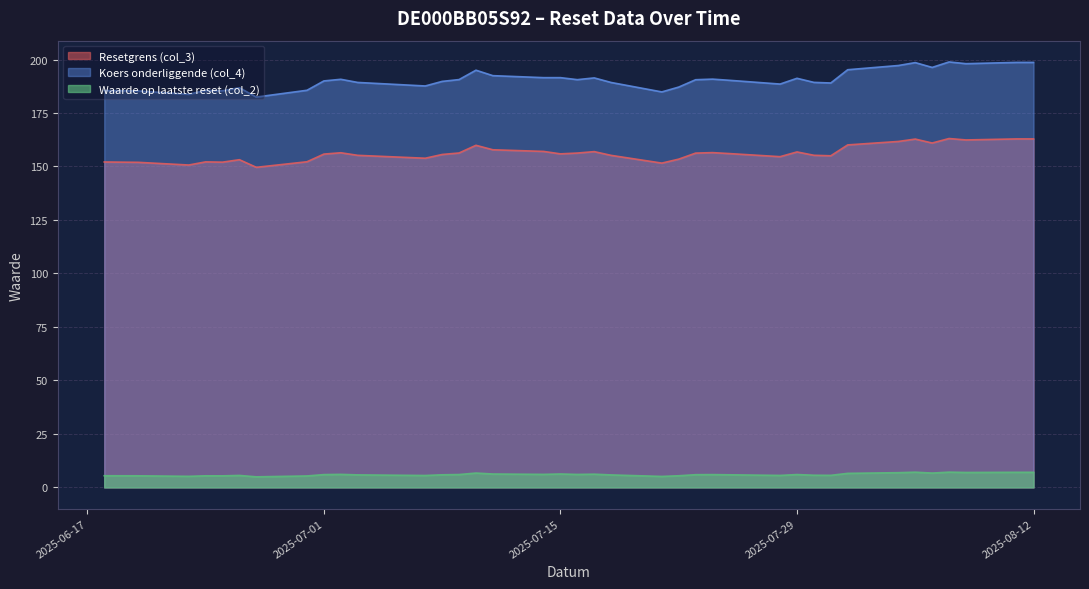

Where is Koers onderliggende (col_4) nearest to the value 190?

2025-07-01